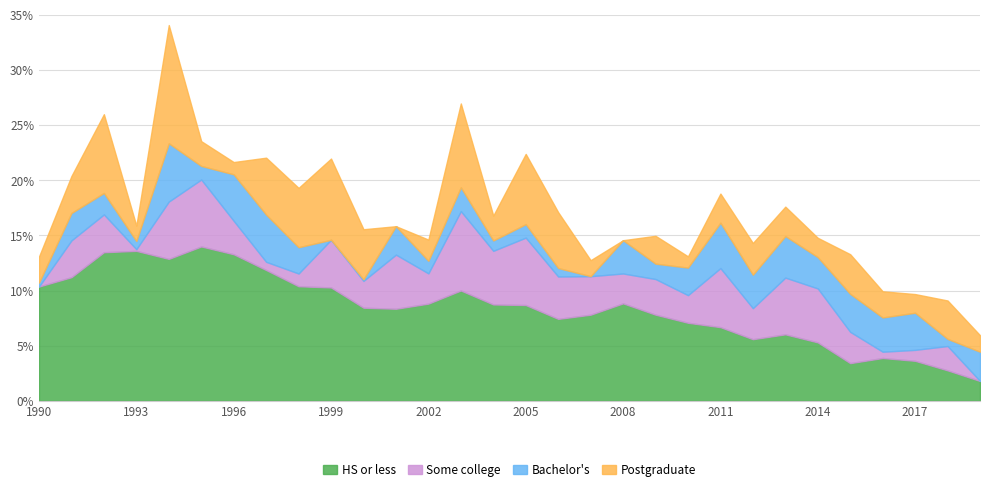

The Some college series shows 0.1 at 1993. True or false?

False